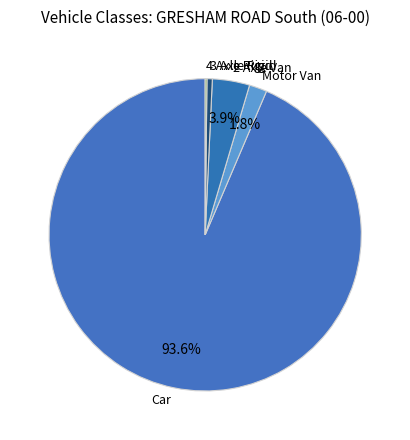

What is the largest slice in the pie chart?

Car